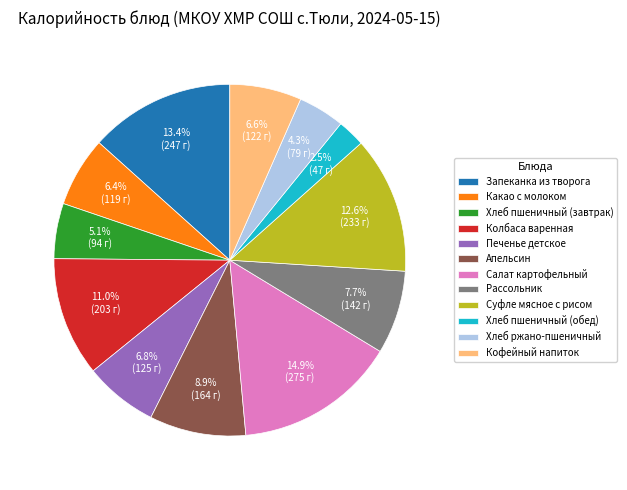

To the nearest percent, what is the difference between the Хлеб пшеничный (обед) and Хлеб ржано-пшеничный slice percentages?

2%